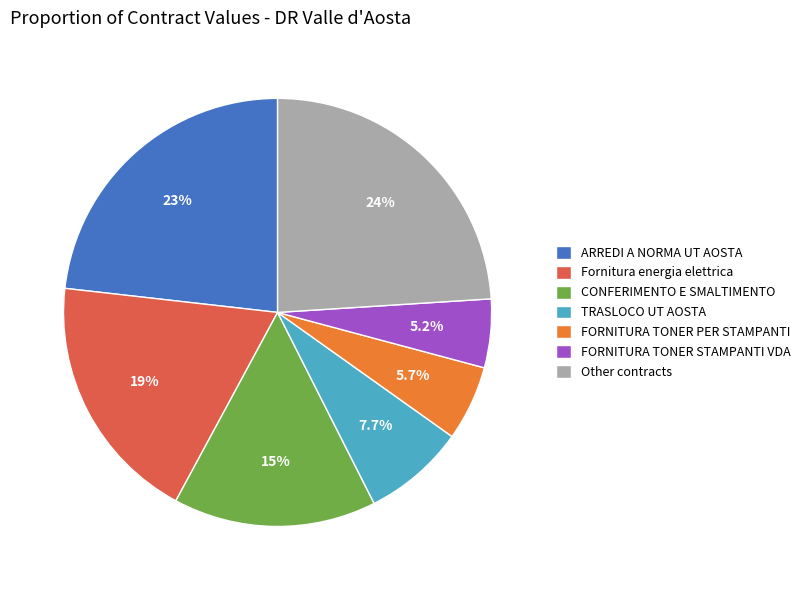

Does any single category account for the majority?

No